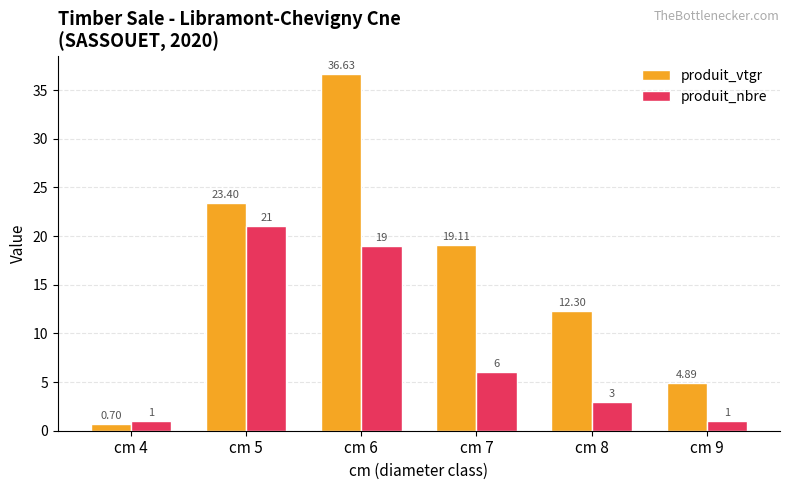

What is the average value of the produit_nbre series?

8.5